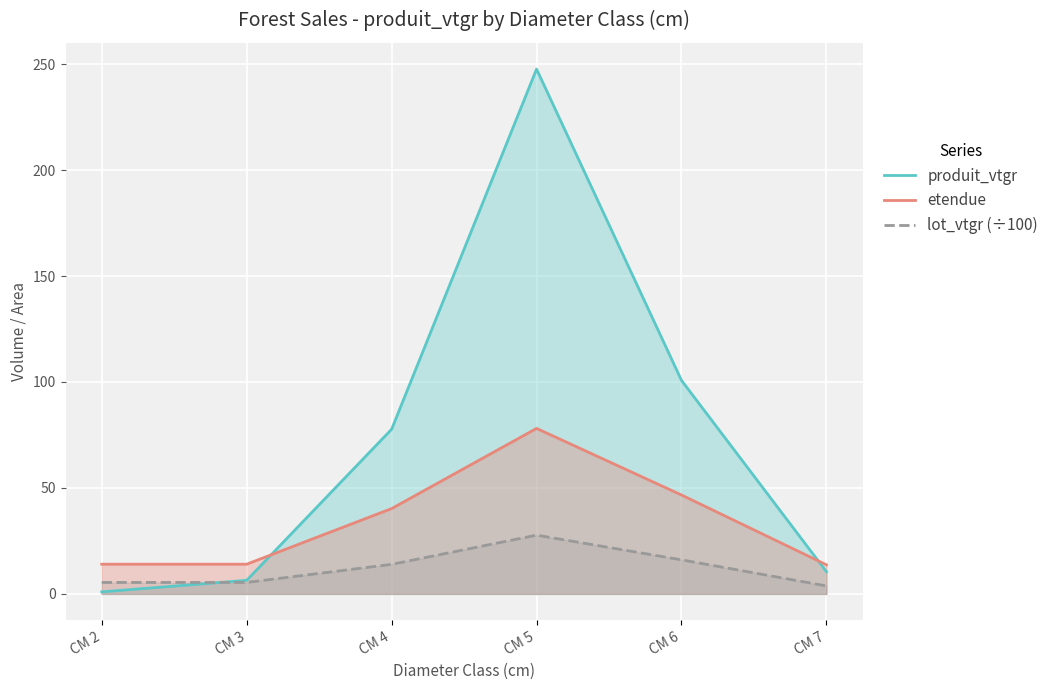

Read the produit_vtgr value at CM 7.

10.5